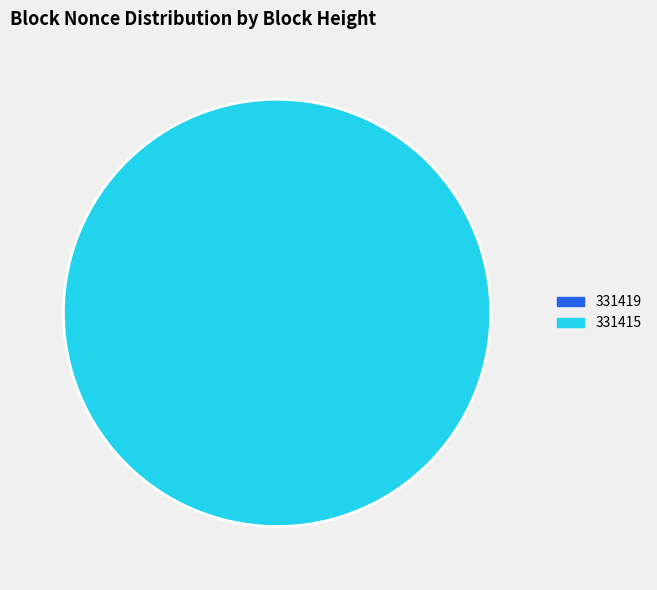

How many segments does this pie chart have?

2